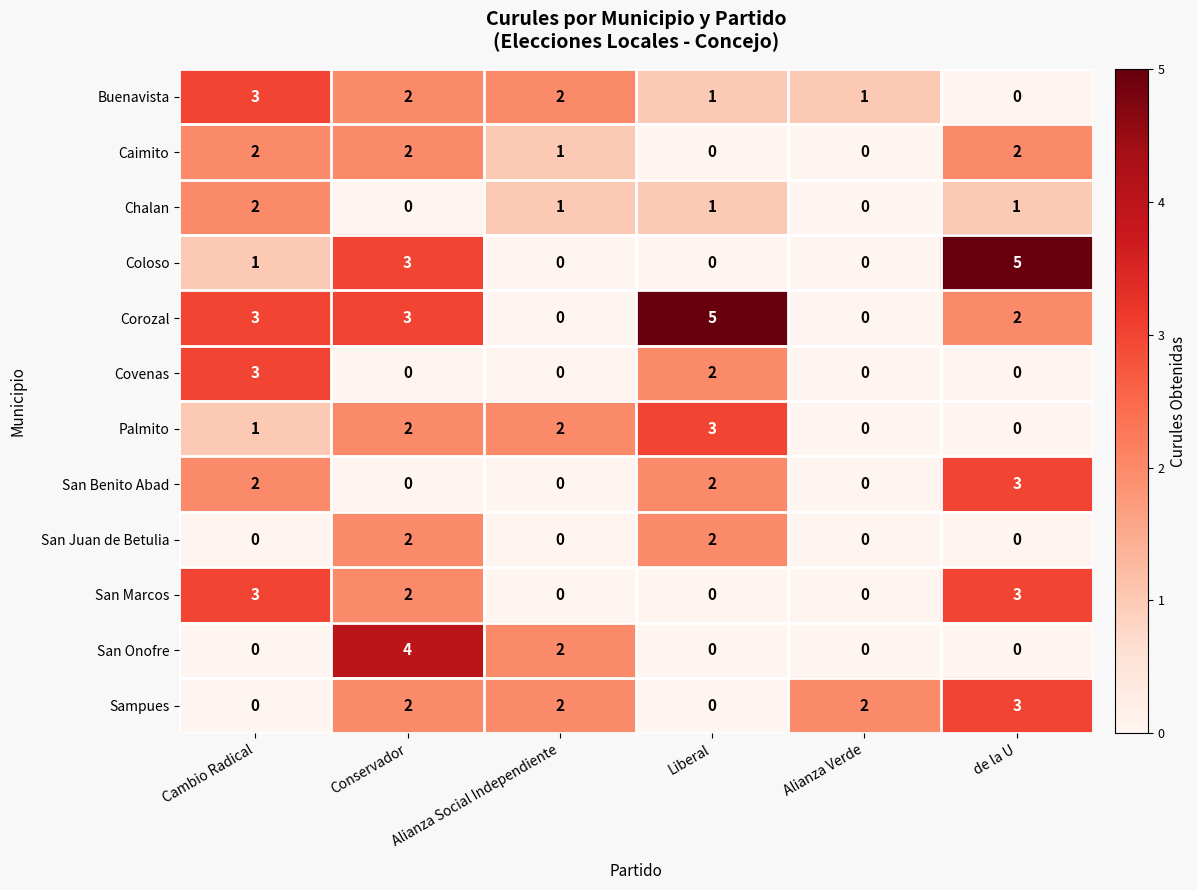

Which category has the lowest value in the Buenavista series?

de la U